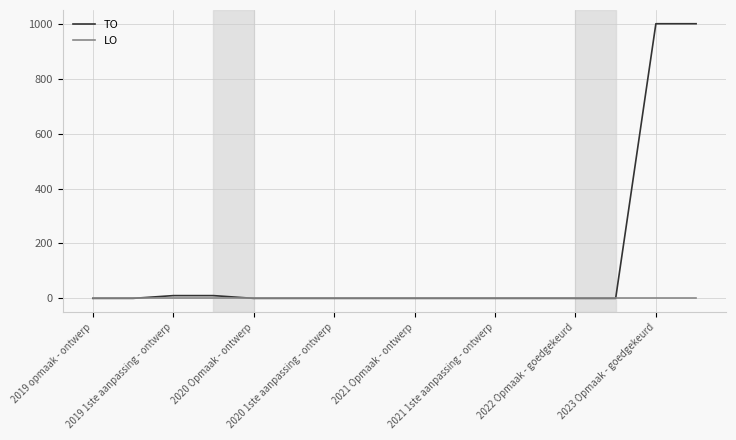

Which series has the largest total across all categories?

TO